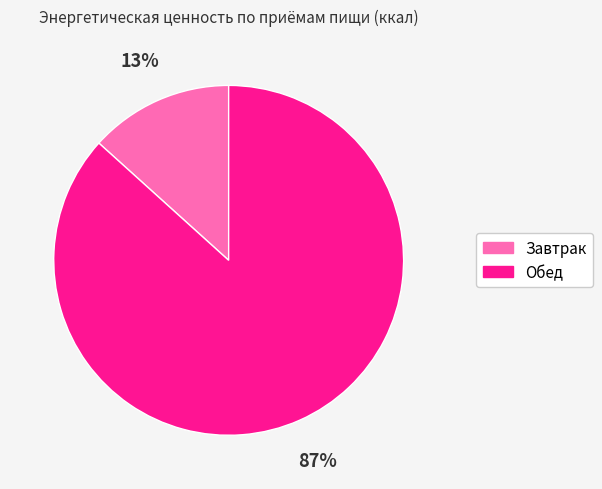

Which category has the smallest portion of the pie?

Завтрак